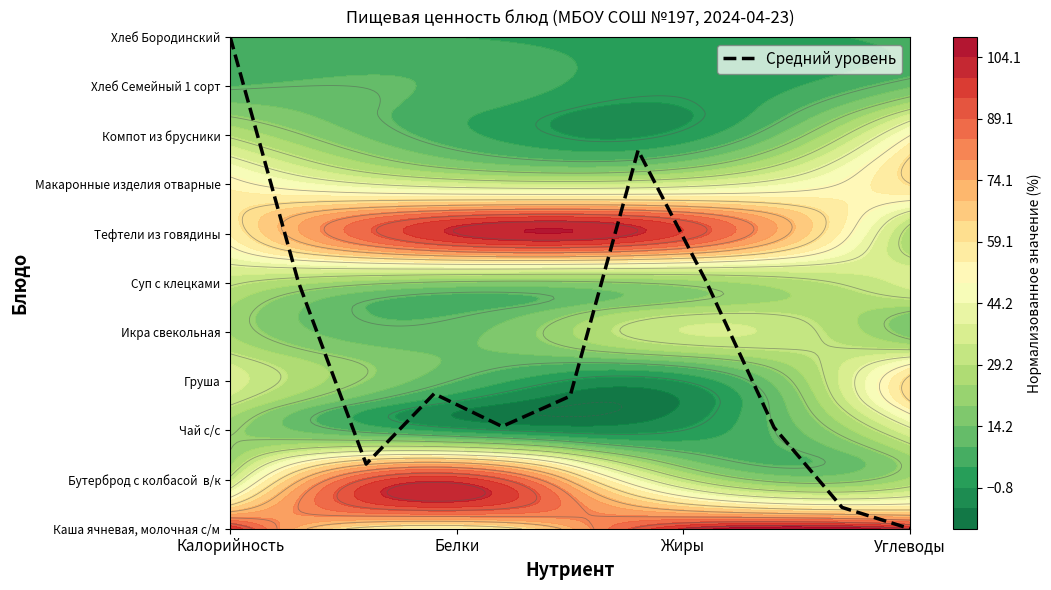

Count the number of values greater than 2.

8